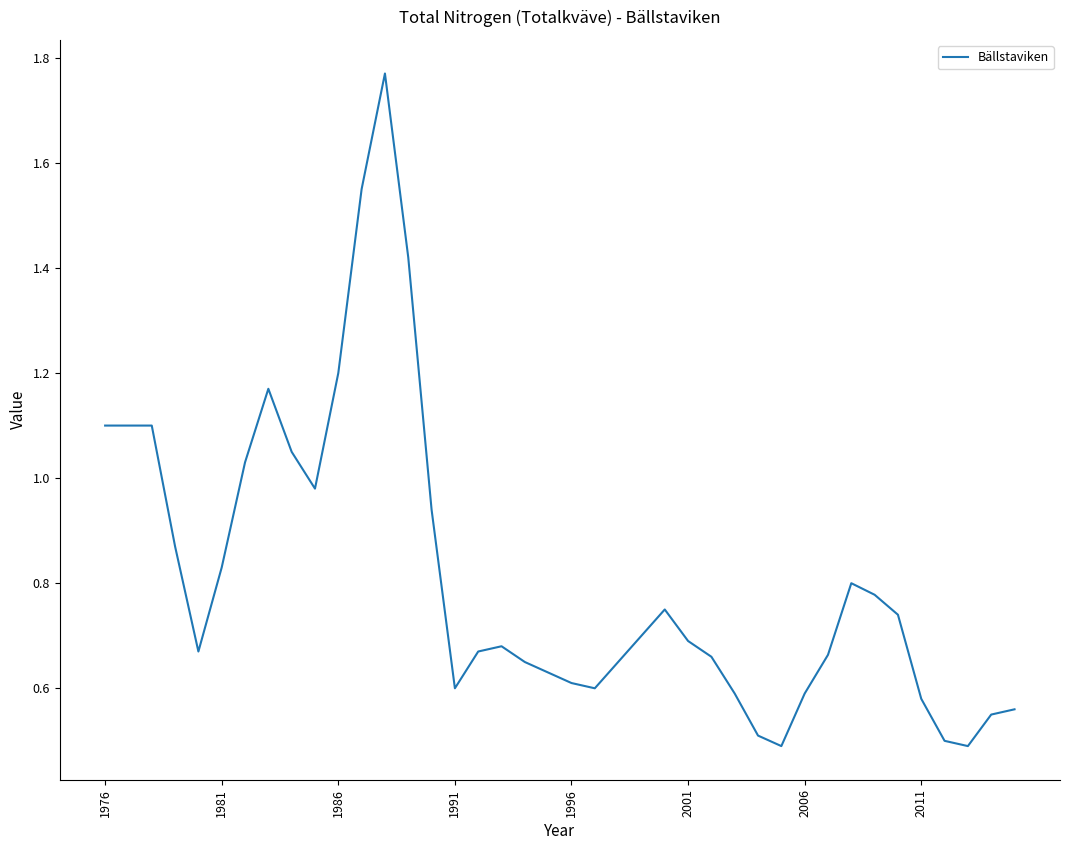

What is the difference between the maximum and minimum values?

1.3